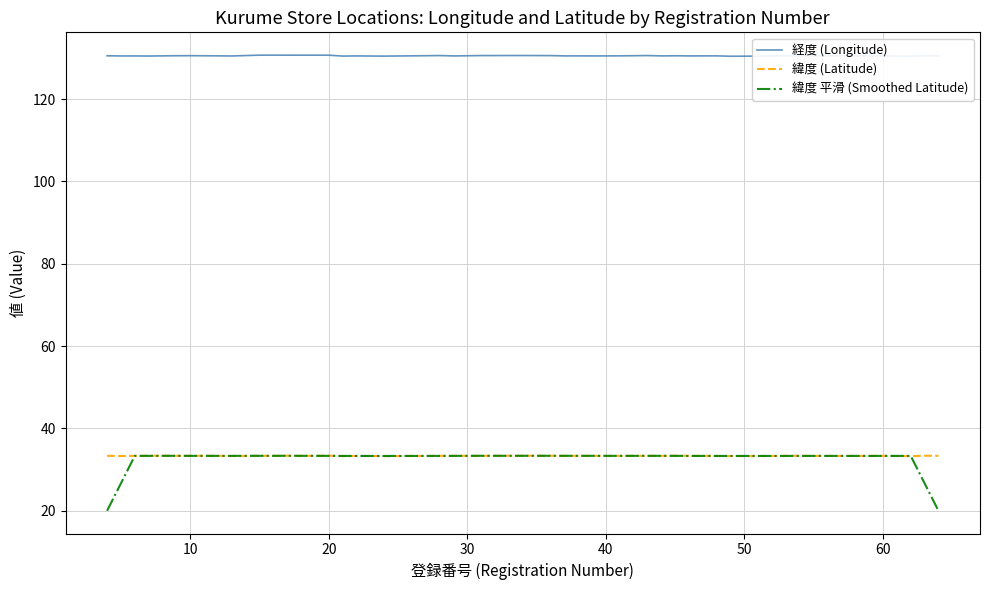

What is the minimum value for 緯度 平滑 (Smoothed Latitude)?

20.0